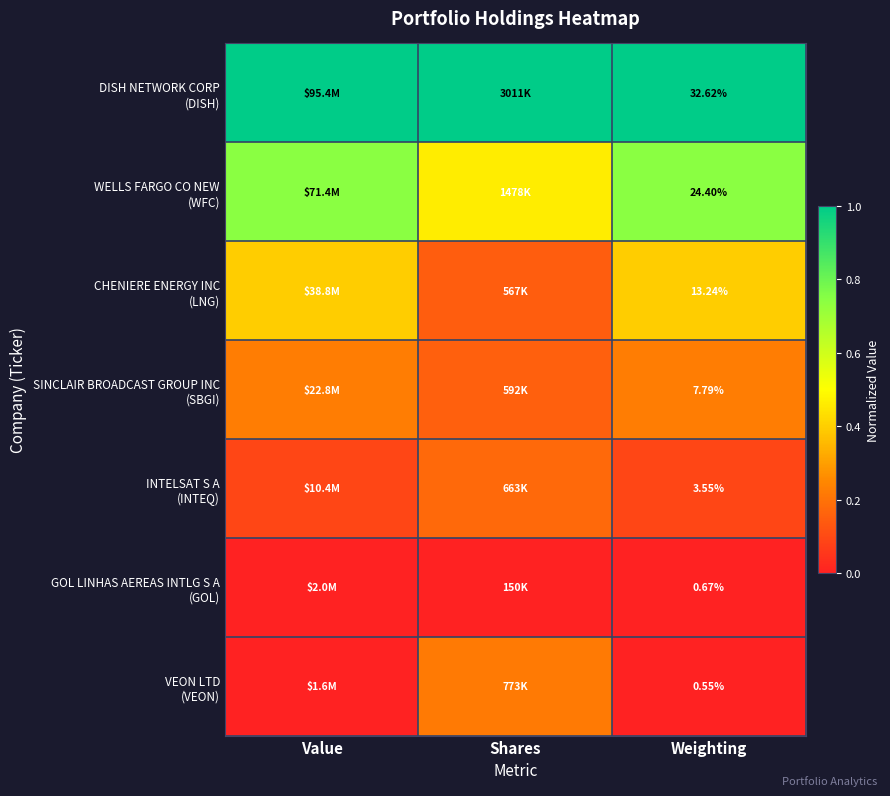

True or false: SINCLAIR BROADCAST GROUP INC (SBGI) has a value of 0.2 at Value.

True